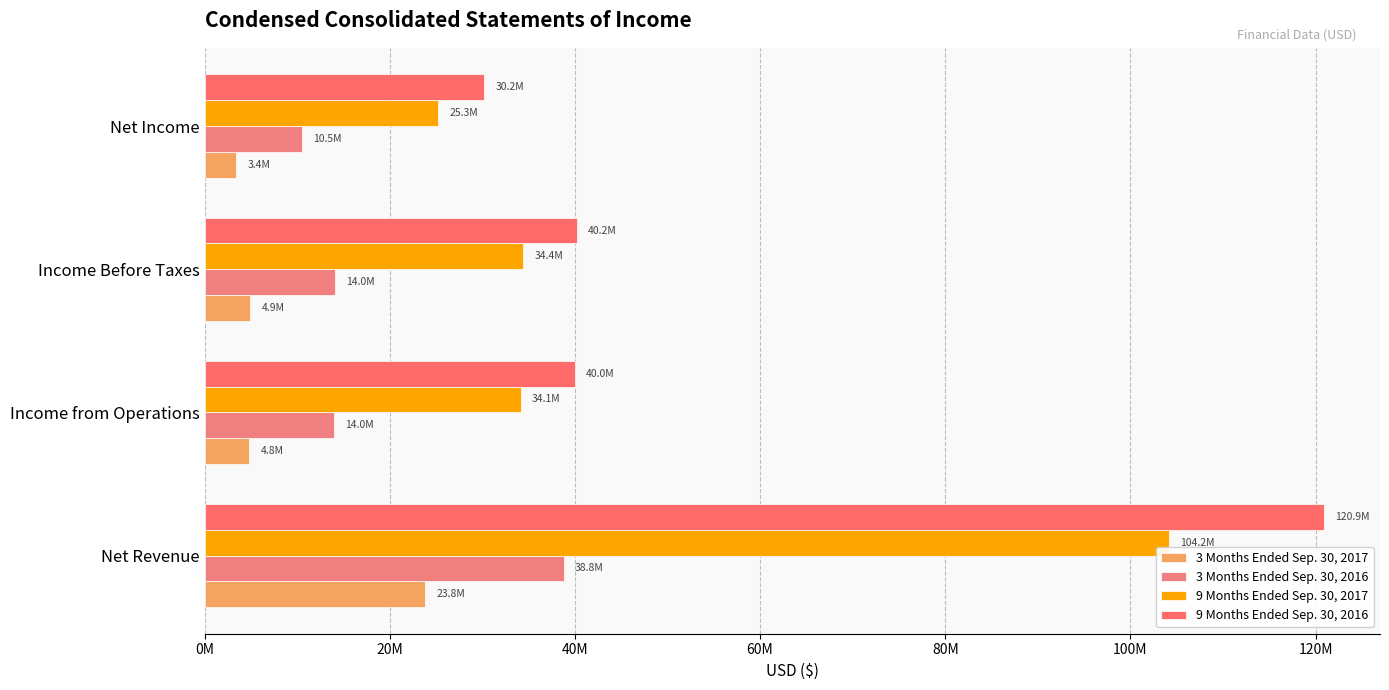

What is the difference between the maximum and minimum values in the 3 Months Ended Sep. 30, 2016 series?

28295909